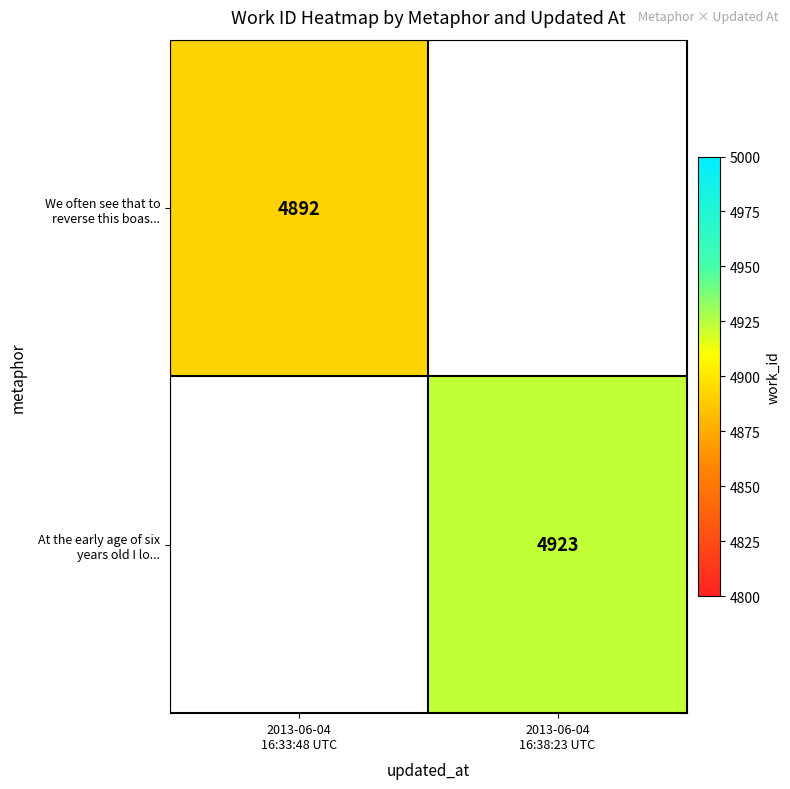

Is the value of At the early age of six years old I lo... at 2013-06-04 16:33:48 UTC greater than the value of We often see that to reverse this boas... at 2013-06-04 16:33:48 UTC?

No